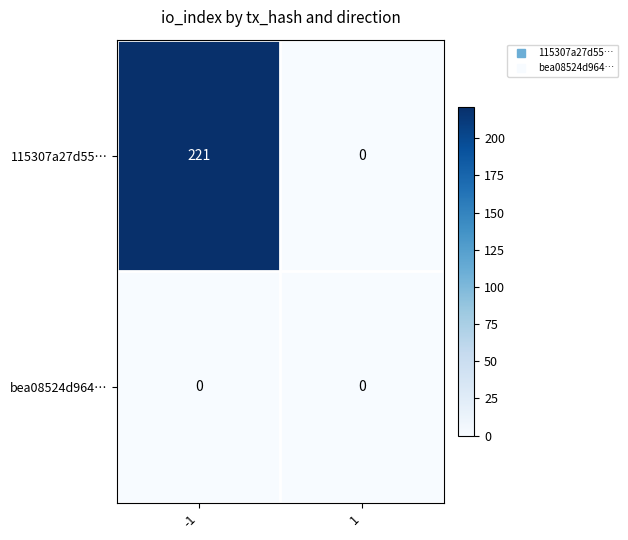

What is the difference between the highest and lowest values at -1?

221